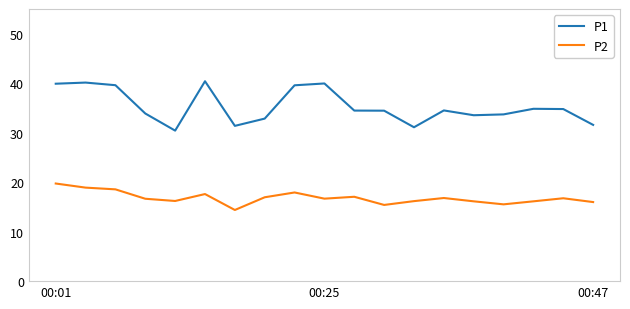

Which series has the largest total across all categories?

P1